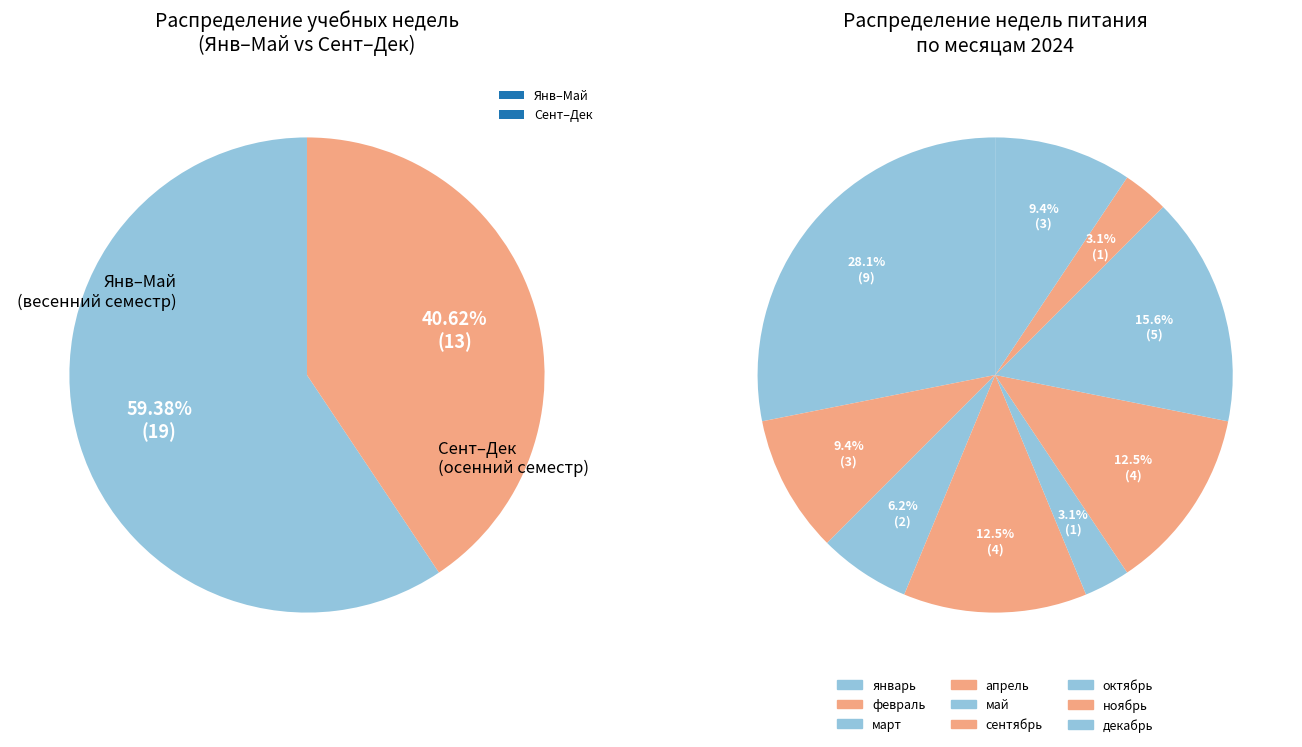

The февраль slice represents 9% of the pie. True or false?

True